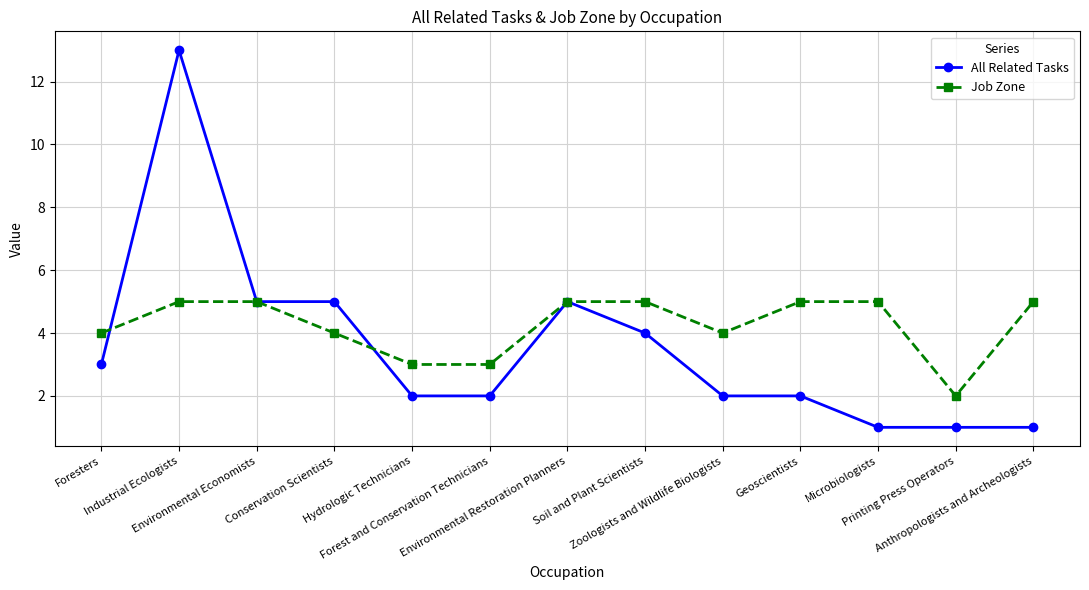

What is the value of the Job Zone point at the 10th from the left?

5